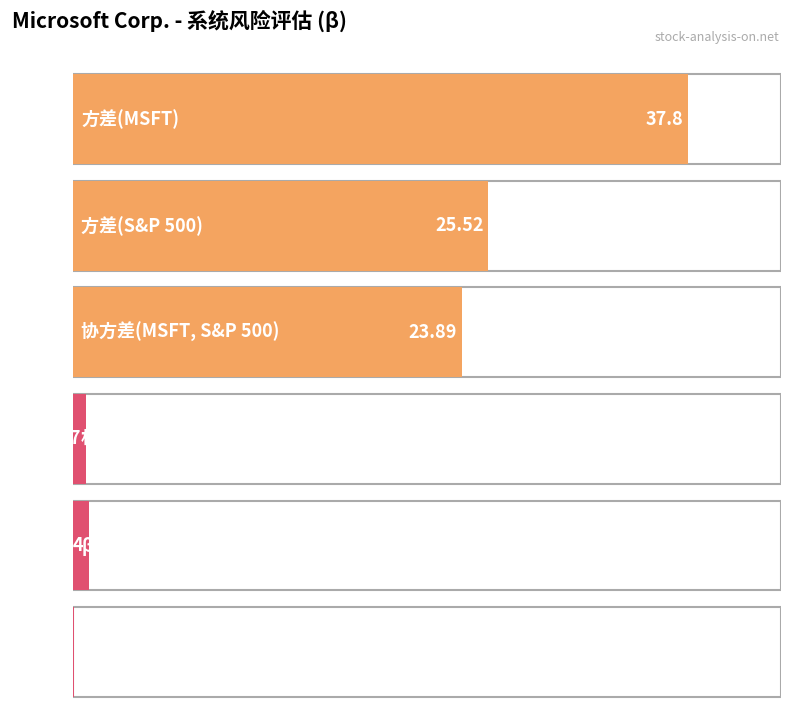

What position from the left is β(MSFT)?

5